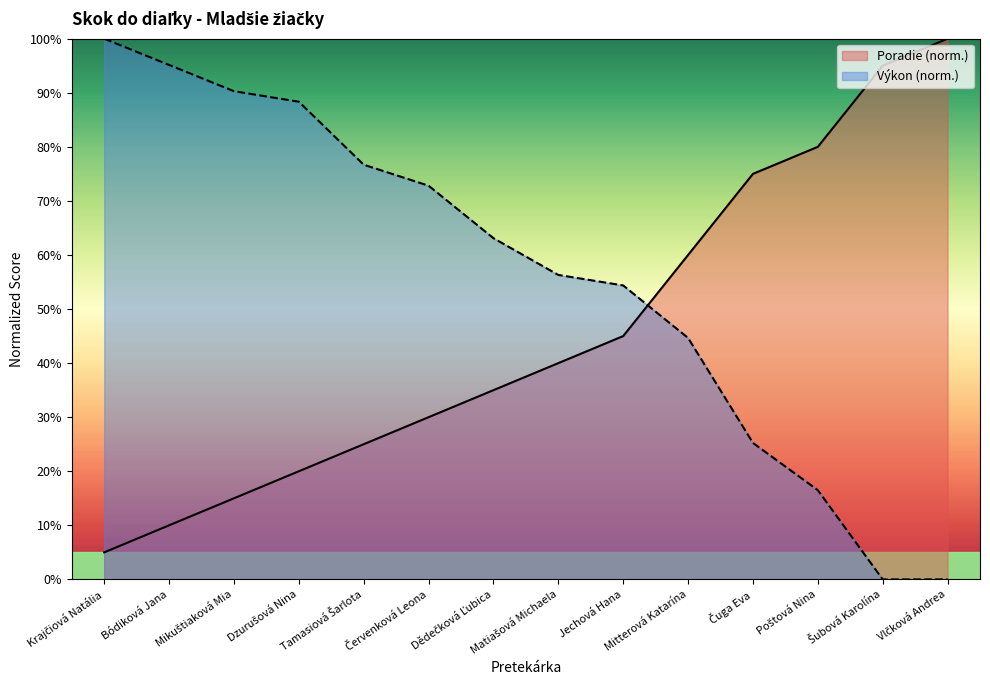

What is the sum of the Výkon values at Poštová Nina and Červenková Leona?

89.3